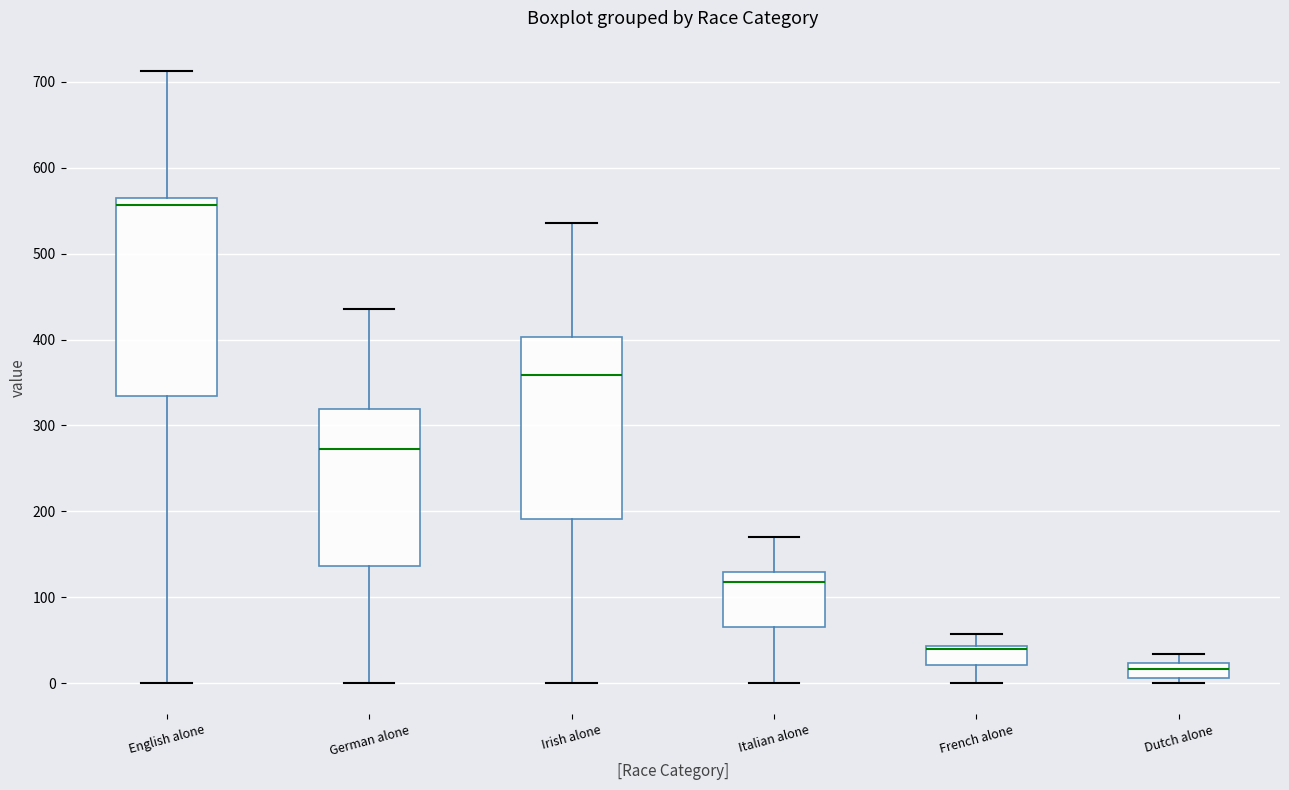

Reading left to right, transcribe this box plot: for each box, give where its median line is, the range the box spans, and where its two whiskers end, as read against the y-axis. The values are not printed on the chart, so give them approximately, as read against the axis.

English alone: median 560 (just below the box's upper edge), box 330 to 560, whiskers 0 to 710
German alone: median 270, box 140 to 320, whiskers 0 to 440
Irish alone: median 360, box 190 to 400, whiskers 0 to 540
Italian alone: median 120, box 70 to 130, whiskers 0 to 170
French alone: median 40 (just below the box's upper edge), box 20 to 40, whiskers 0 to 60
Dutch alone: median 20 (inside the box), box 10 to 20, whiskers 0 to 30